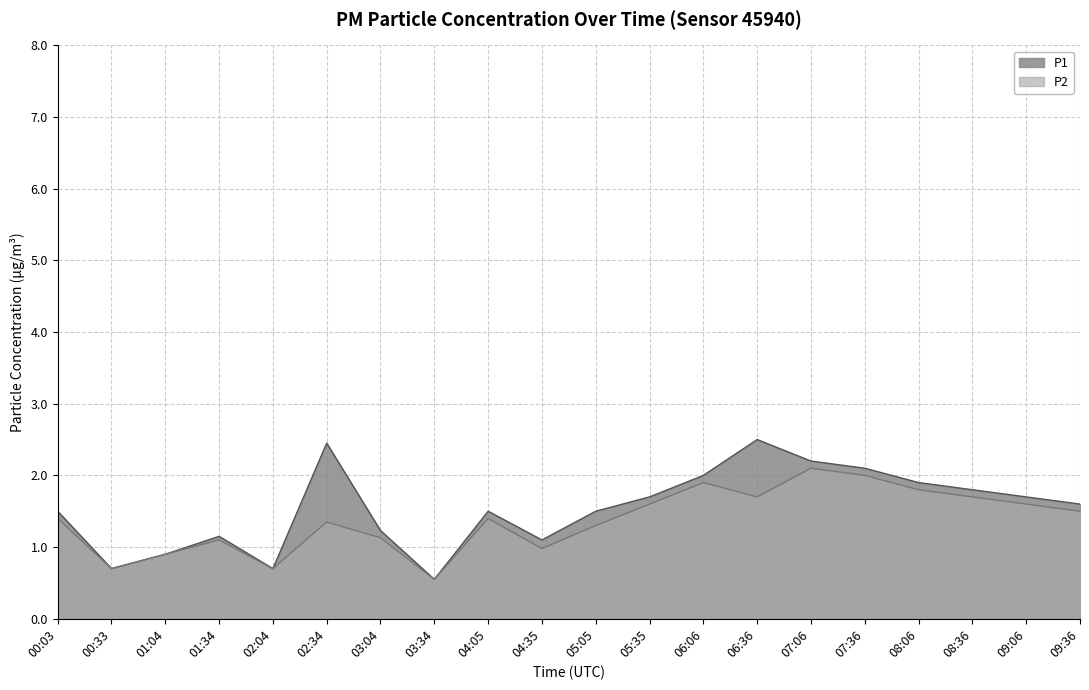

List the series in order of their peak value, highest first.

P1, P2